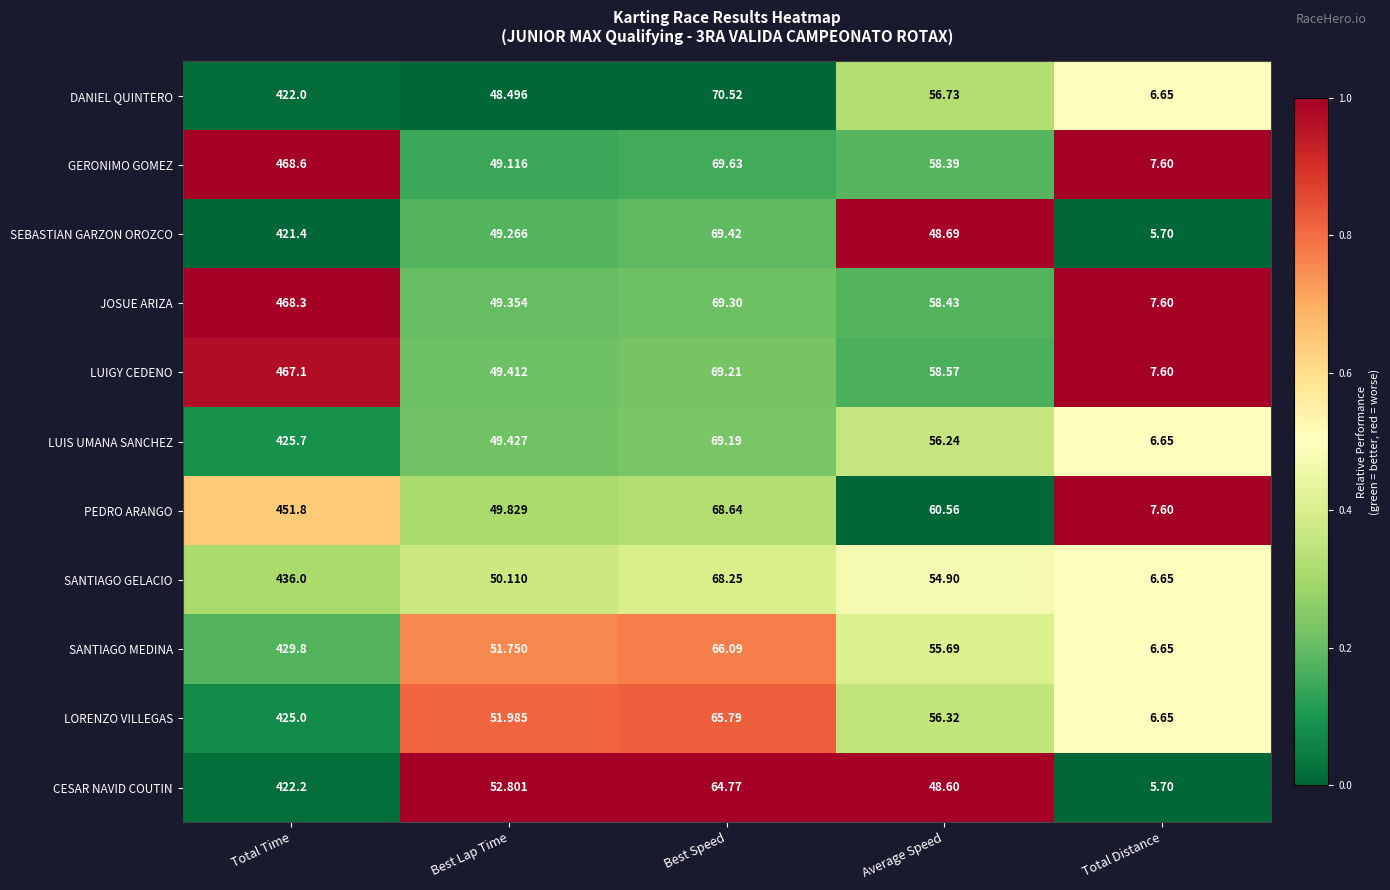

List the labels in order of SANTIAGO MEDINA value, smallest first.

Total Distance, Best Lap Time, Average Speed, Best Speed, Total Time